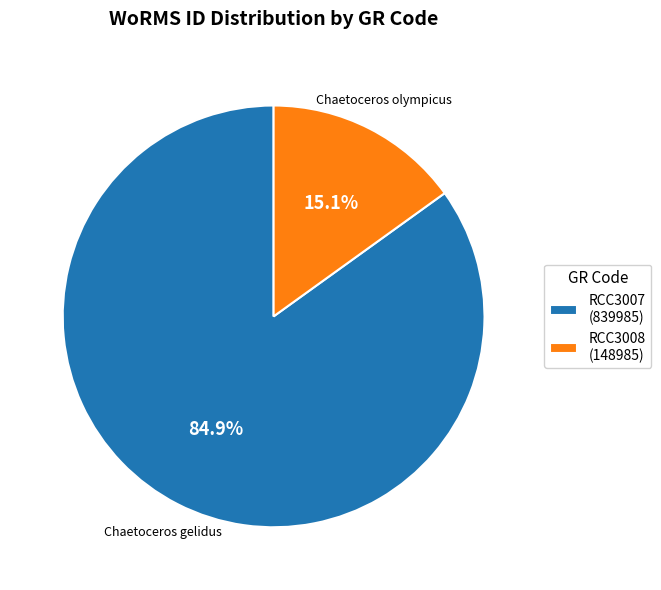

What percentage is the RCC3007 slice, to the nearest percent?

85%